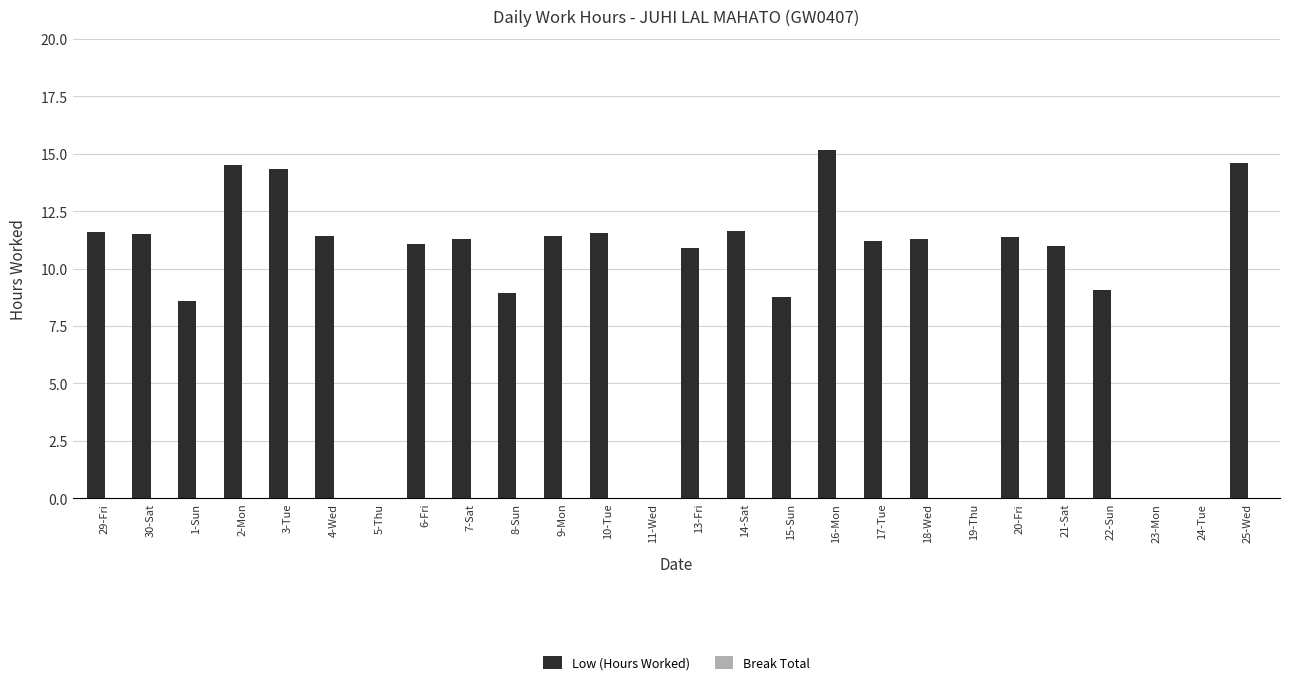

What is the sum of the values at 21-Sat and 22-Sun?

20.1